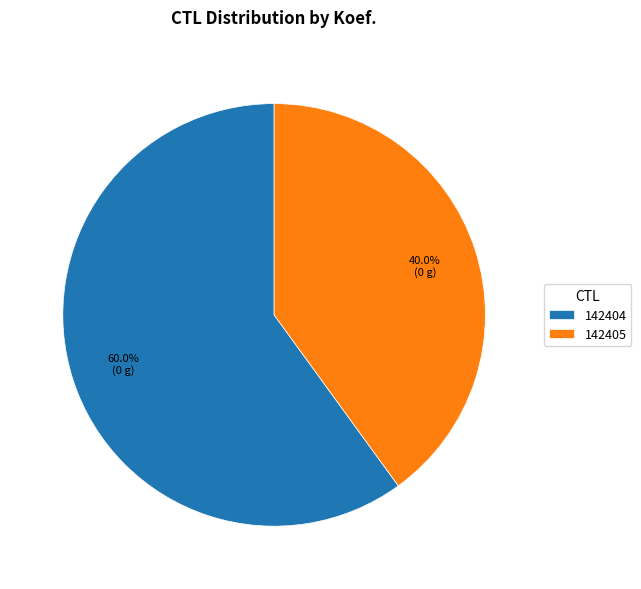

Does any single category account for the majority?

Yes